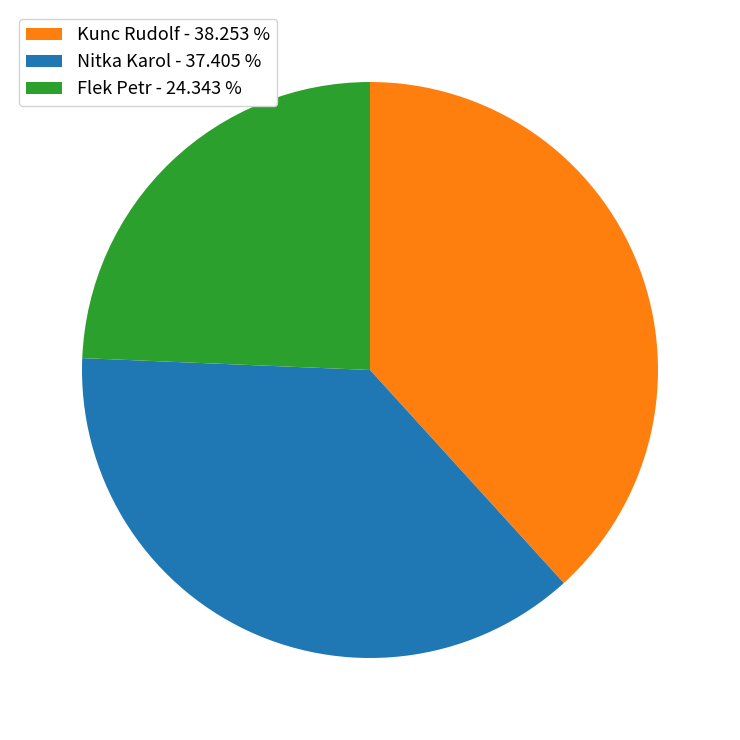

Rank the categories by value from lowest to highest.

Flek Petr, Nitka Karol, Kunc Rudolf